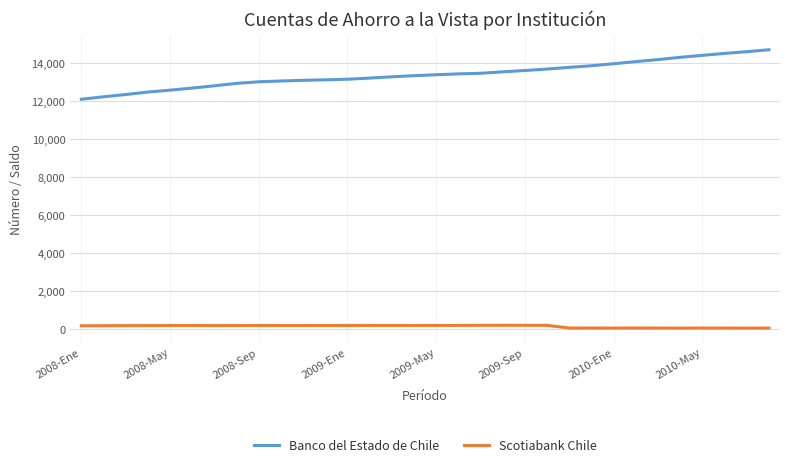

What is the difference between the maximum and minimum values in the Banco del Estado de Chile series?

2602